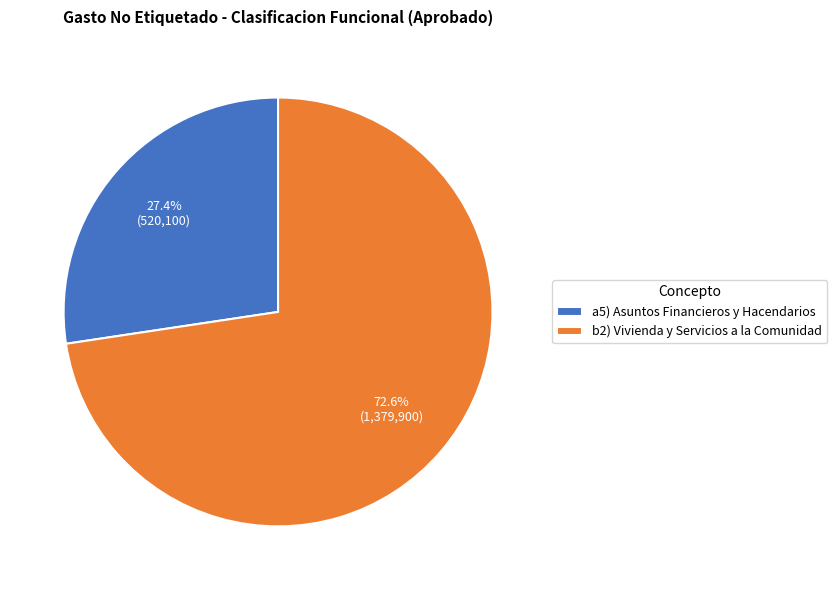

The b2) Vivienda y Servicios a la Comunidad slice represents 73% of the pie. True or false?

True